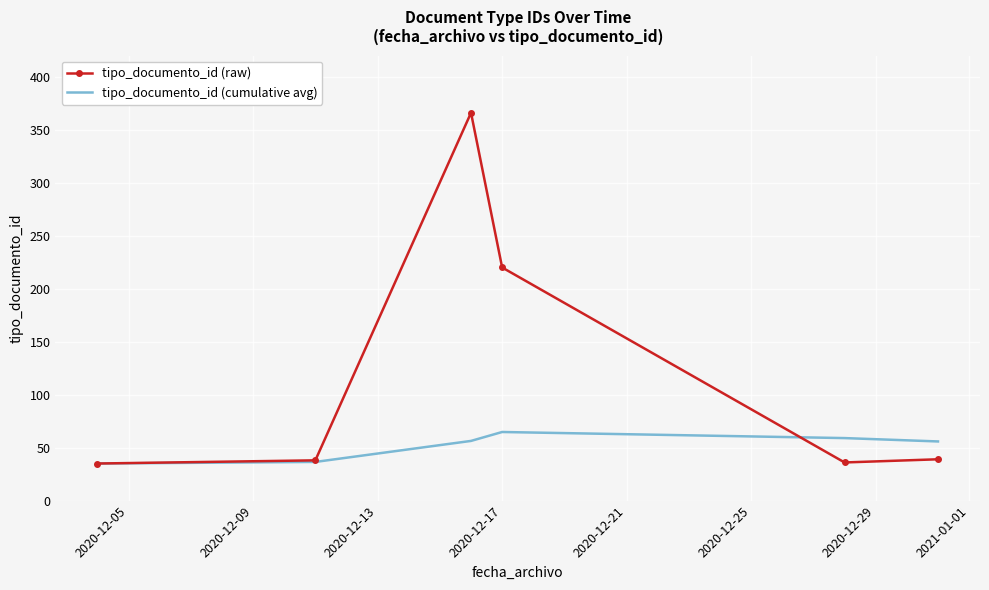

What are all the series names shown in the legend?

tipo_documento_id (raw), tipo_documento_id (cumulative avg)